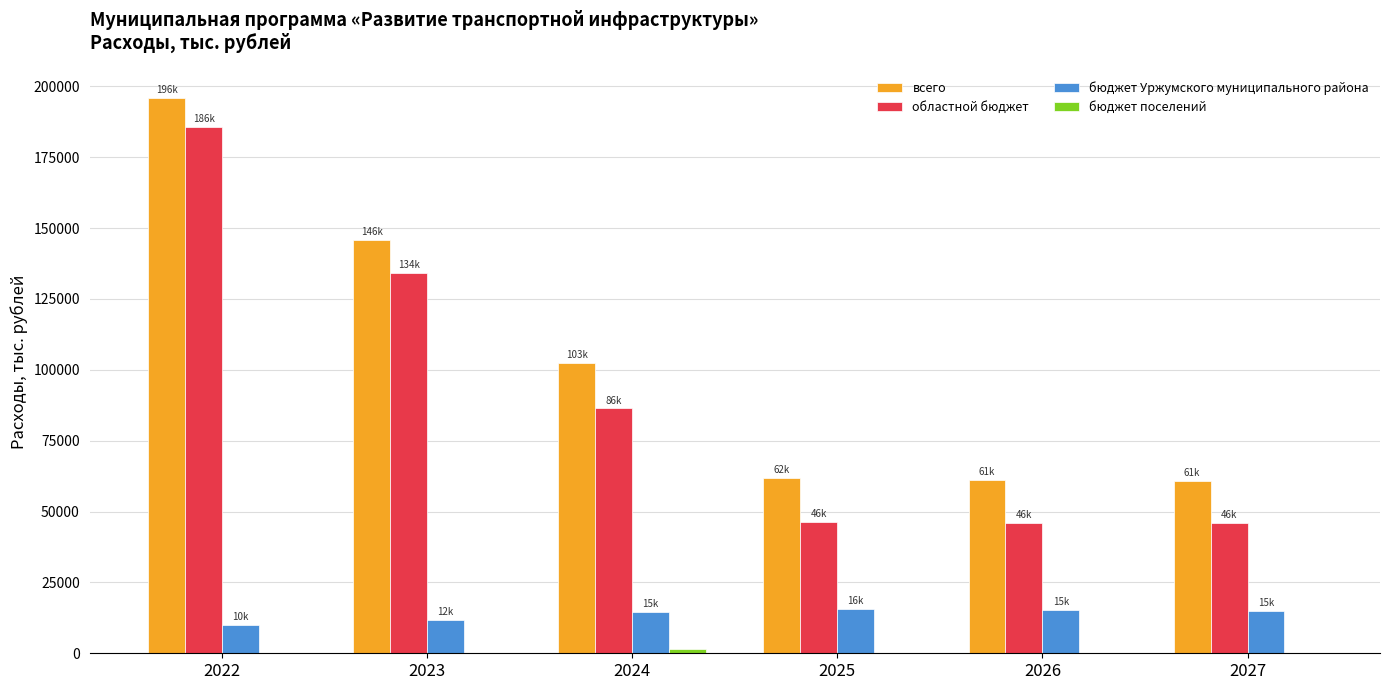

Which series has the widest spread of values?

областной бюджет